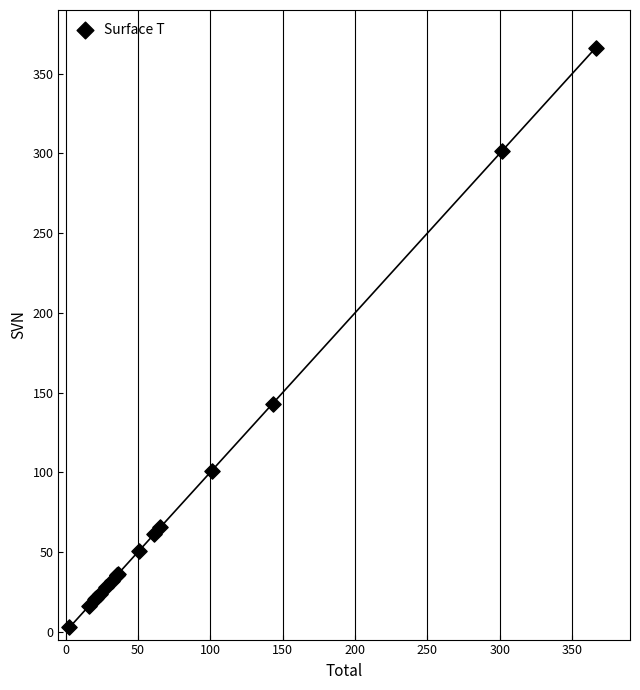

What Y value in the scatter plot is closest to 184?

143.0